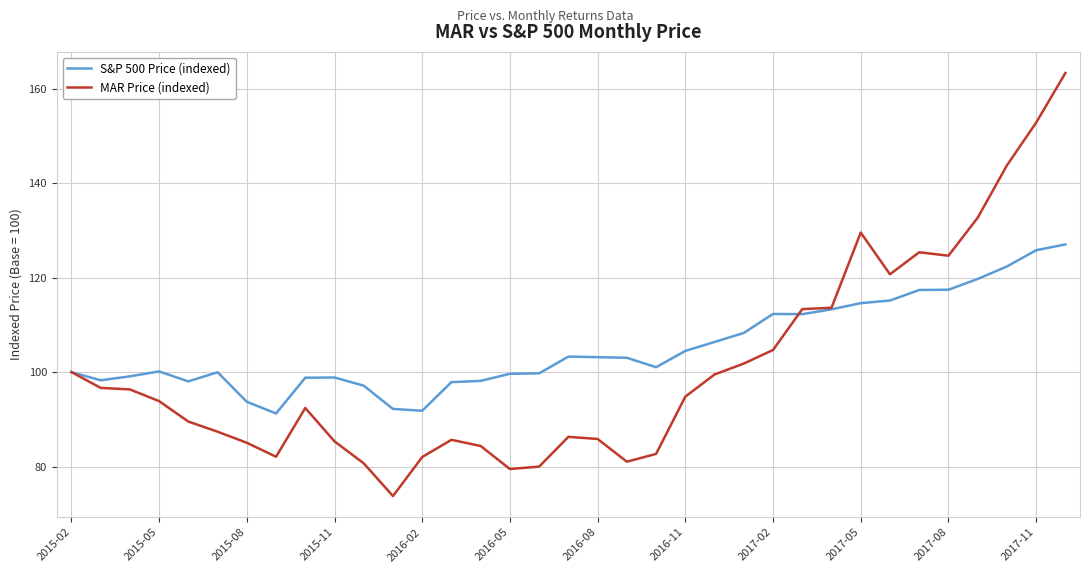

What is the lowest value of the MAR Price (indexed) series?

73.7